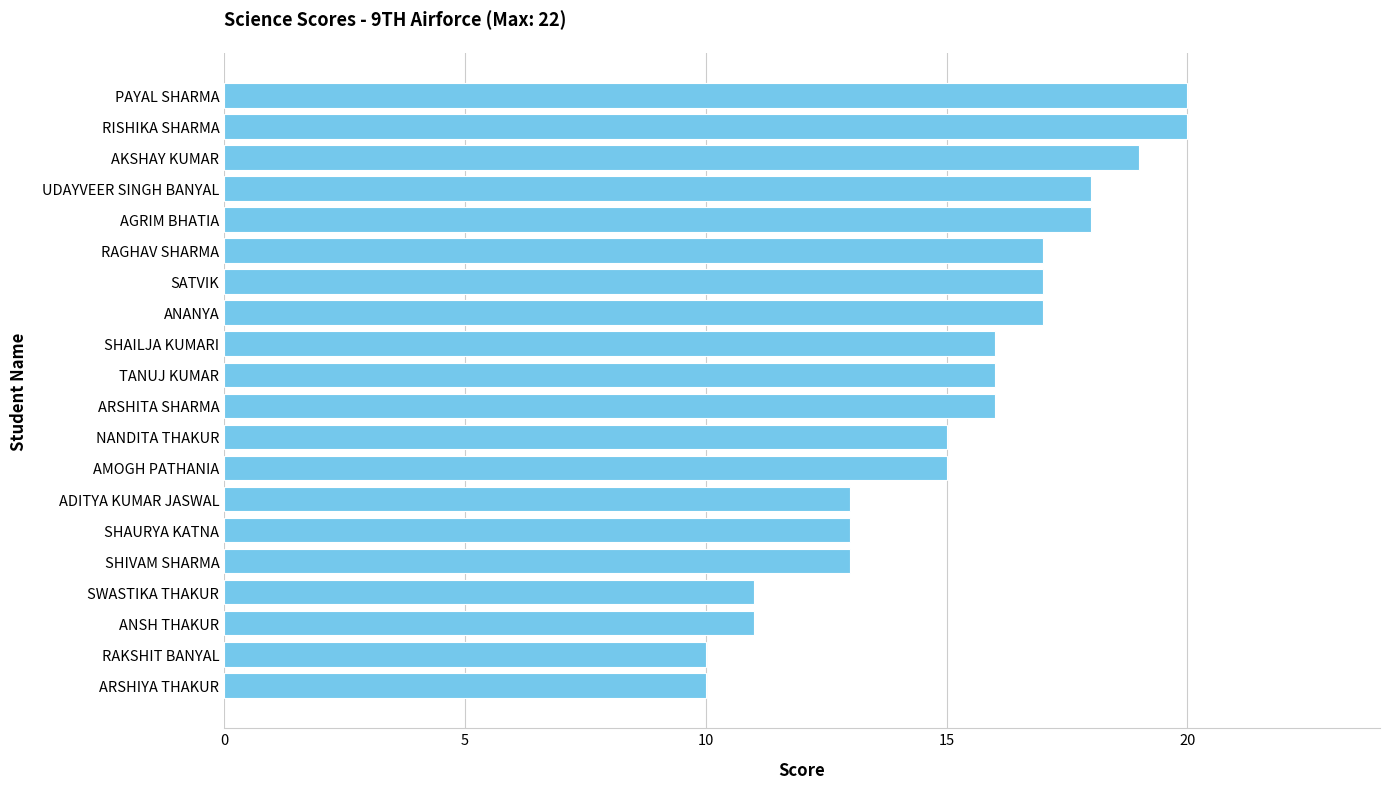

Reading bottom to top, list all the values displayed in this chart.

ARSHIYA THAKUR=10	RAKSHIT BANYAL=10	ANSH THAKUR=11	SWASTIKA THAKUR=11	SHIVAM SHARMA=13	SHAURYA KATNA=13	ADITYA KUMAR JASWAL=13	AMOGH PATHANIA=15	NANDITA THAKUR=15	ARSHITA SHARMA=16	TANUJ KUMAR=16	SHAILJA KUMARI=16	ANANYA=17	SATVIK=17	RAGHAV SHARMA=17	AGRIM BHATIA=18	UDAYVEER SINGH BANYAL=18	AKSHAY KUMAR=19	RISHIKA SHARMA=20	PAYAL SHARMA=20